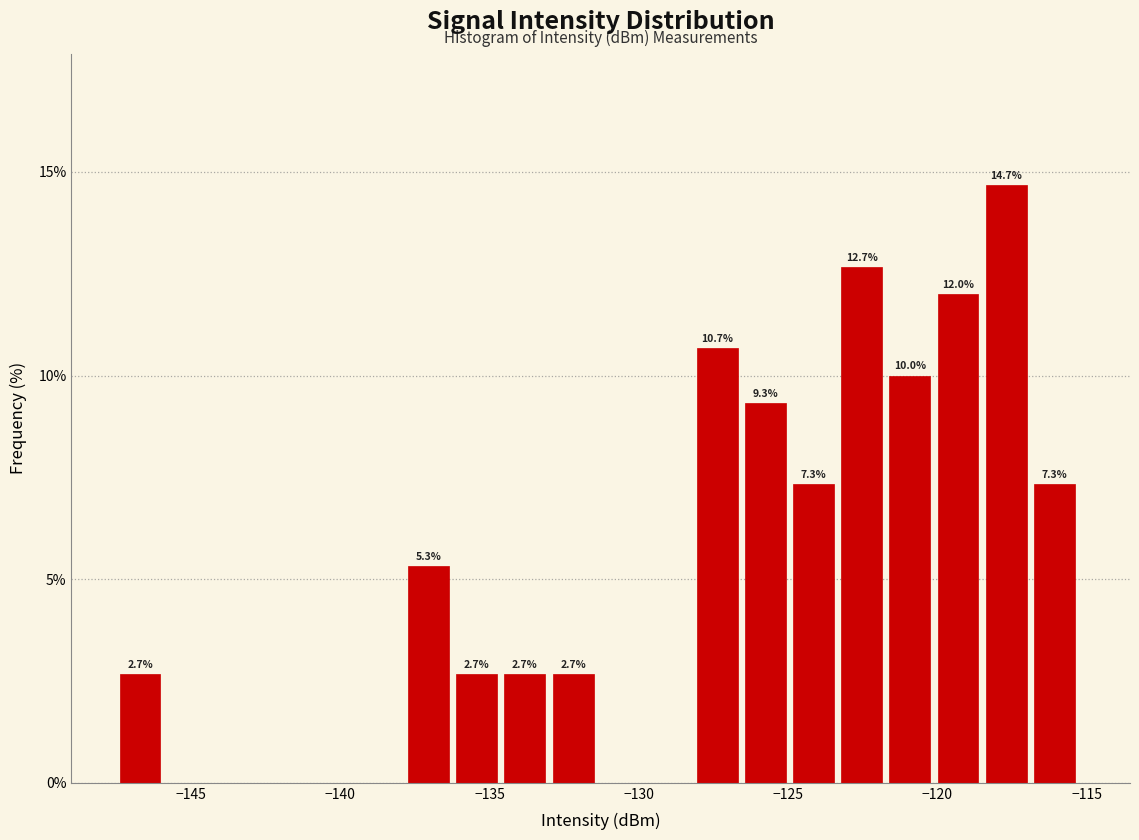

Around what value on the x-axis is the tallest bar? Give the approximate position of its centre, as read against the axis.

-117.5